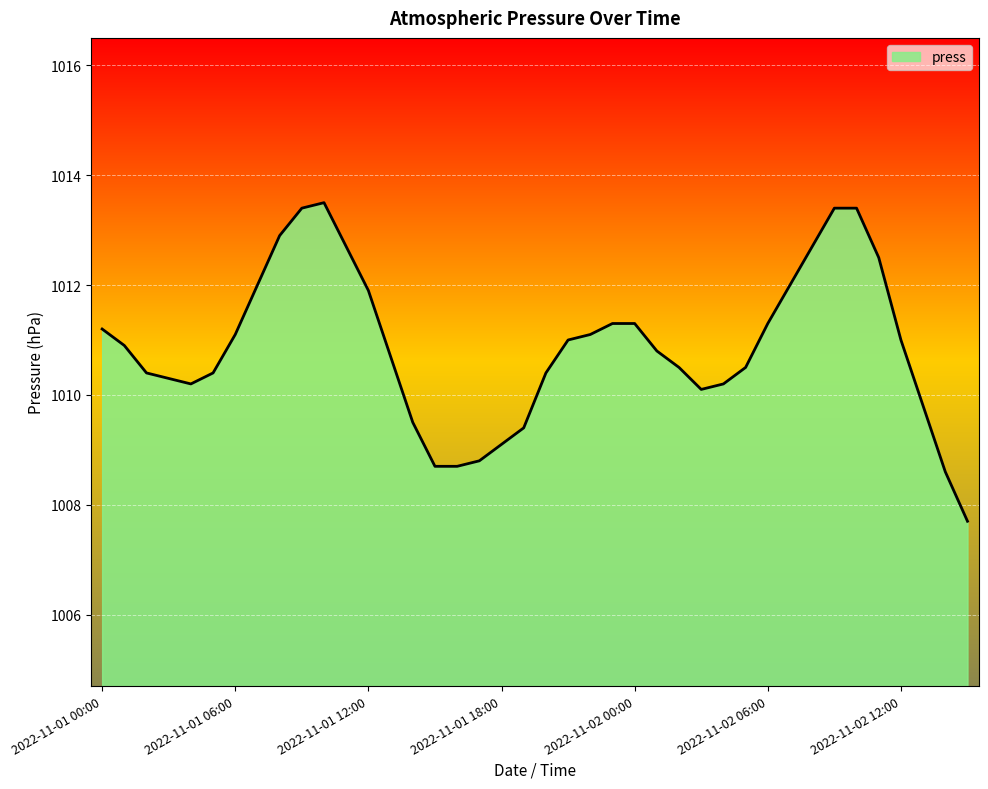

What is the greatest value displayed?

1013.5